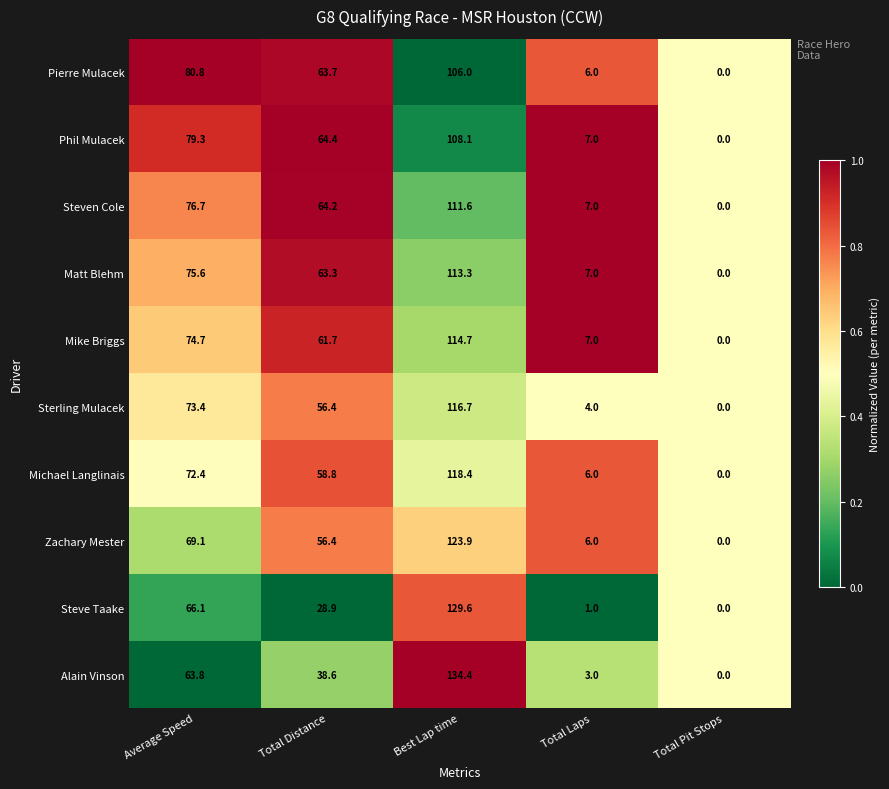

At which category does the chart reach its minimum across all series?

Total Pit Stops